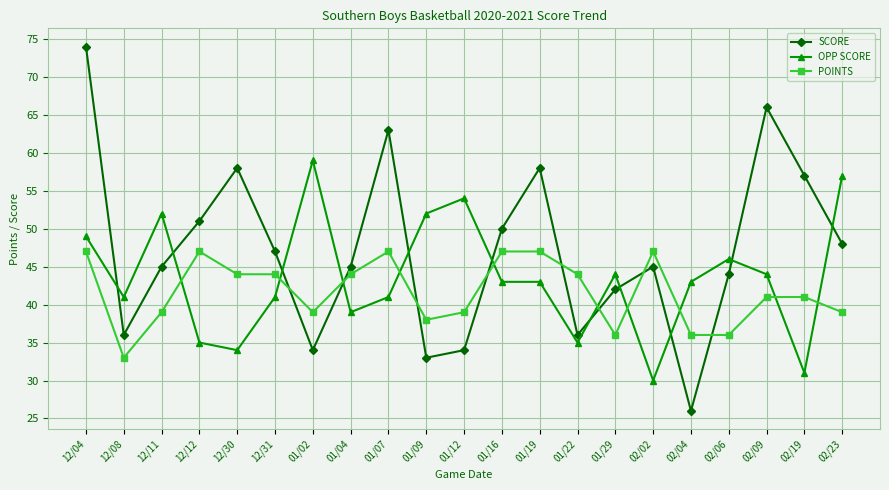

Is this an area chart (filled region under the line)?

No